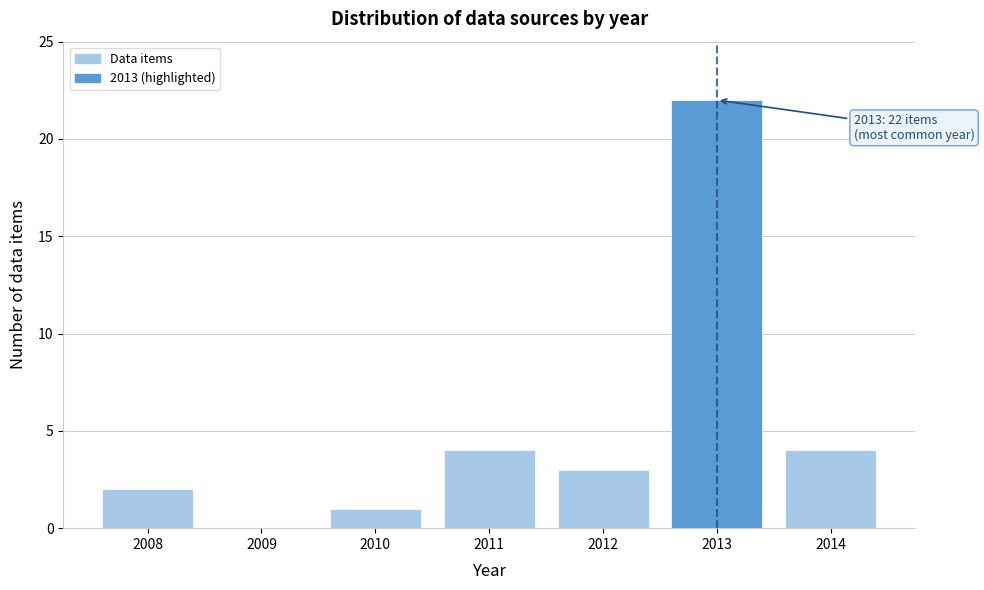

Reading right to left, list all the values displayed in this chart.

2014=4	2013=22	2012=3	2011=4	2010=1	2009=0	2008=2